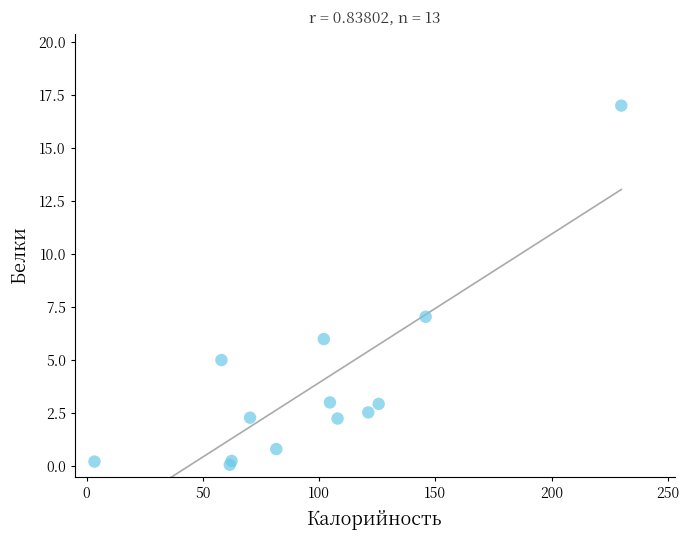

What Y value in the scatter plot is closest to 8?

7.0